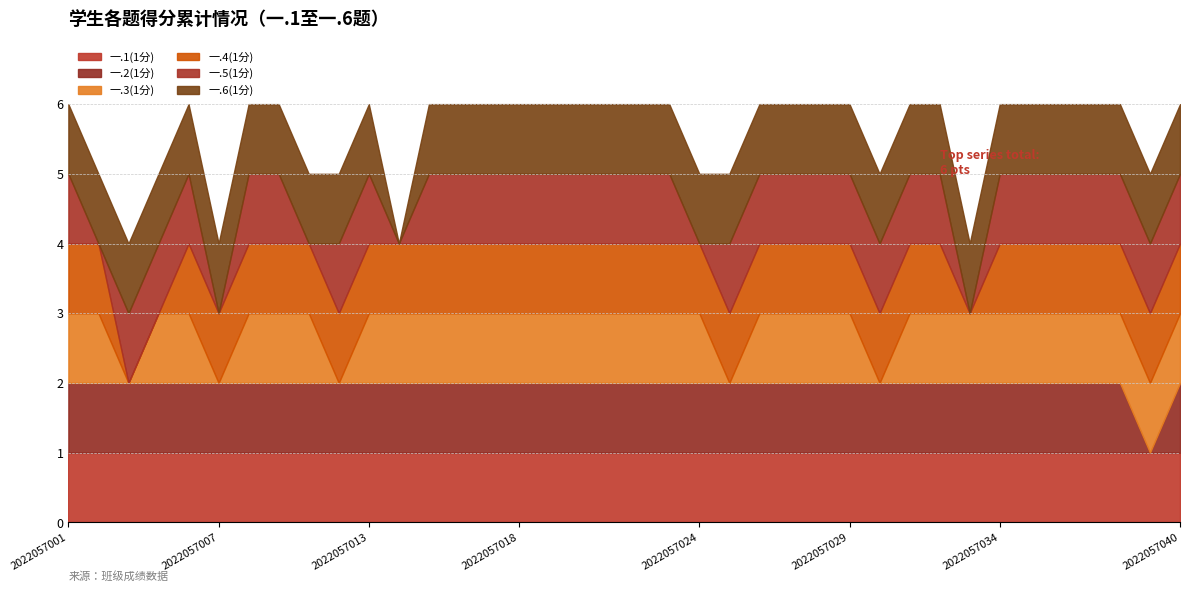

What is the difference between the second highest and second lowest values in the 一.5(1分) series?

1